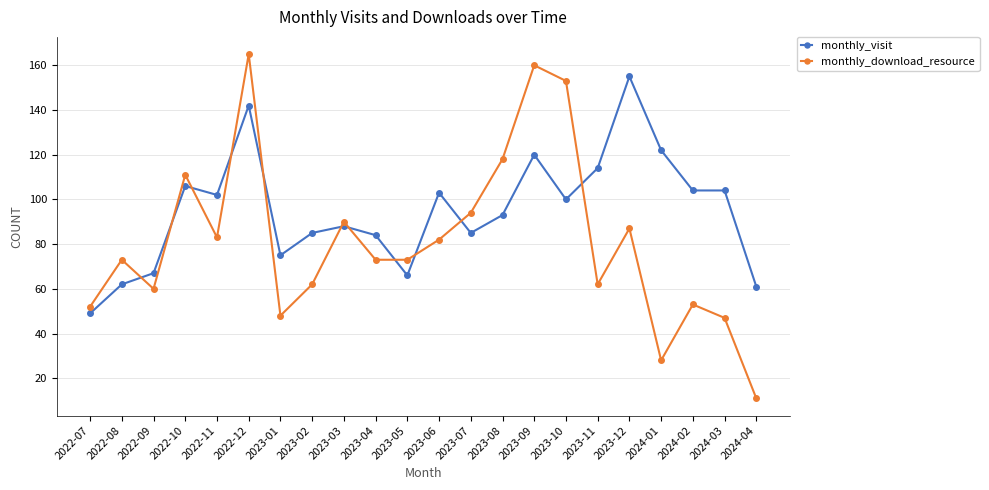

What is the highest value of the monthly_download_resource series?

165